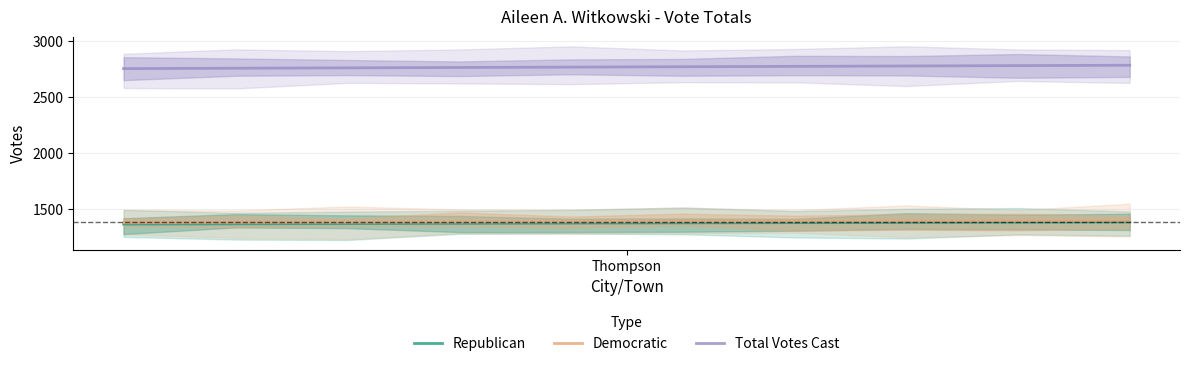

True or false: Total Votes Cast and Democratic cross at least once.

False